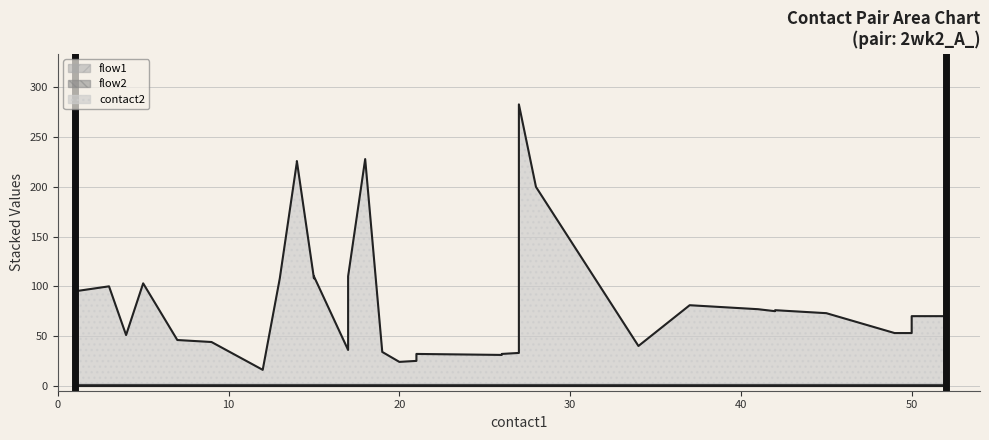

Which series has the widest spread of values?

contact2